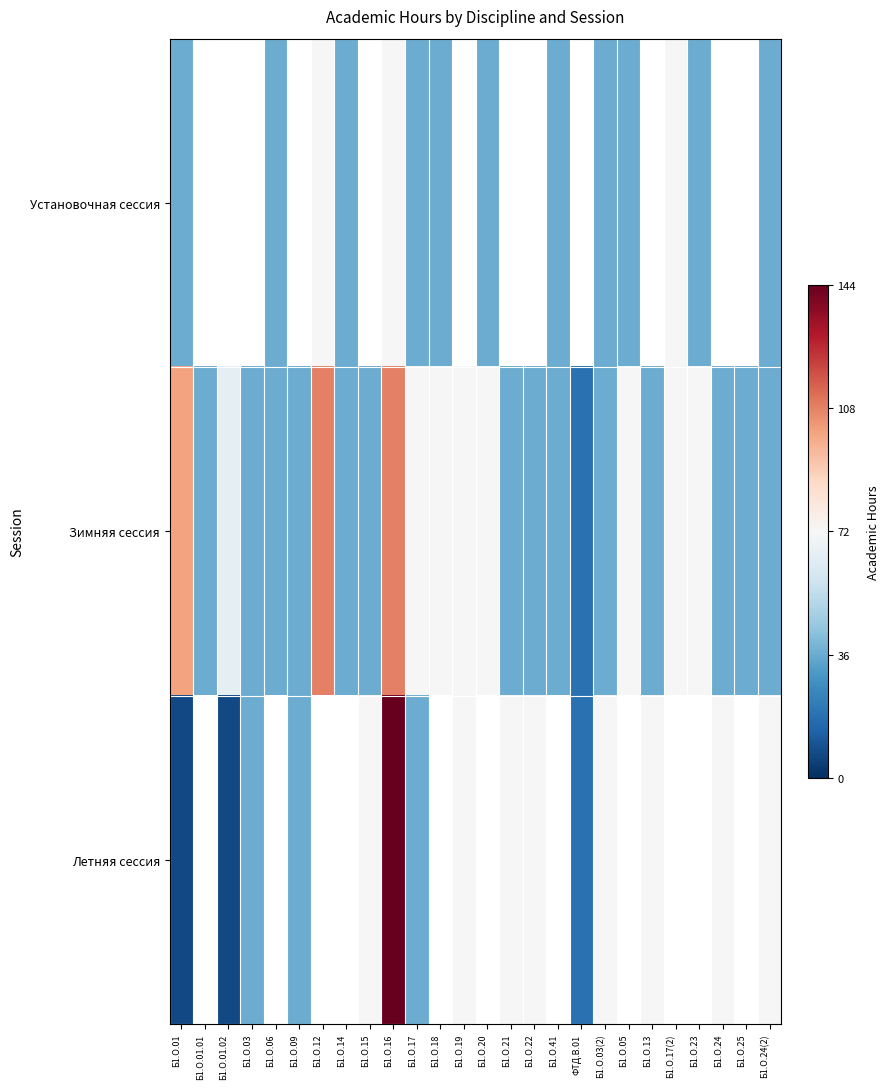

What is the difference between the Зимняя сессия values at Б1.О.01.01 and Б1.О.17?

36.0